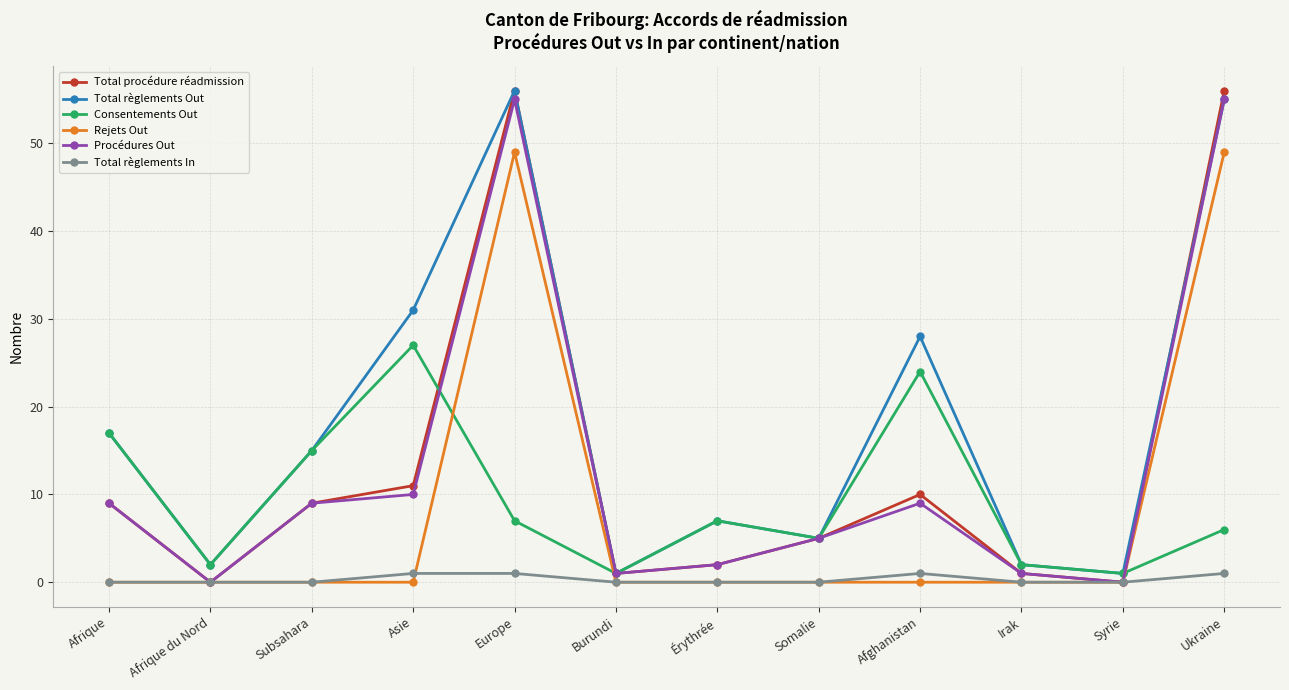

How many distinct data groups are displayed?

6